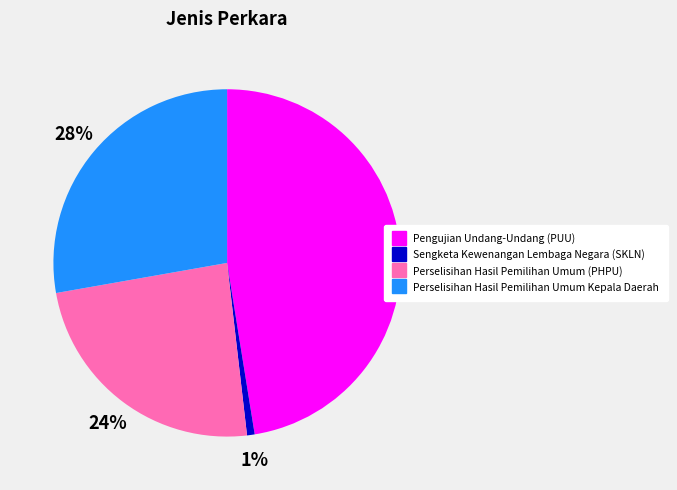

The Perselisihan Hasil Pemilihan Umum Kepala Daerah slice represents 13% of the pie. True or false?

False